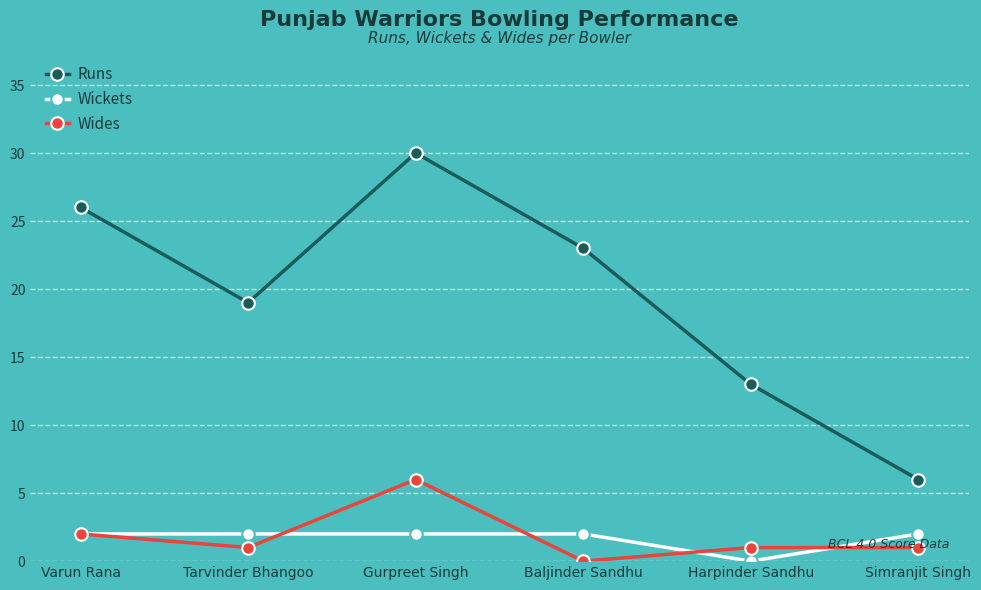

What is the average value of the Wides series?

2